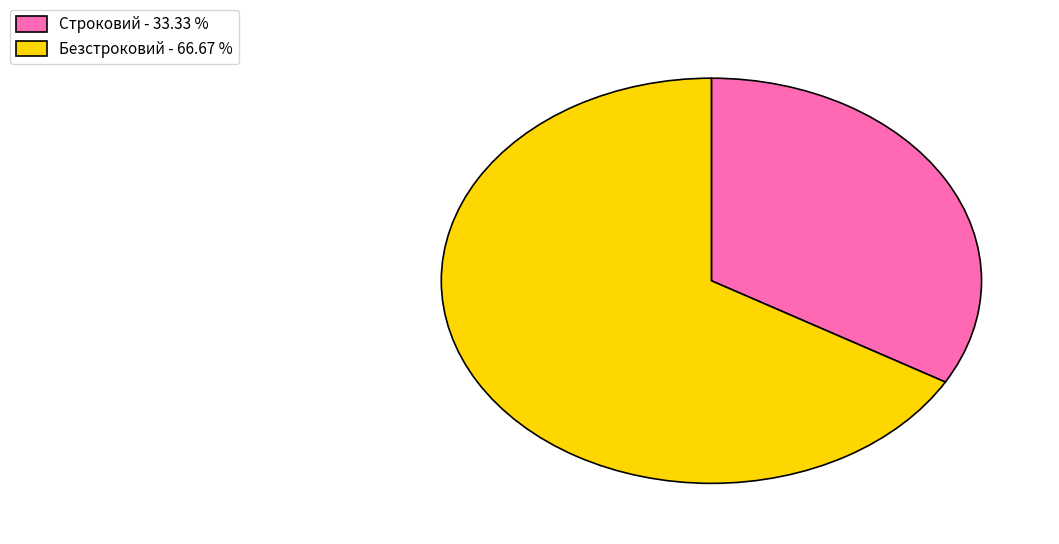

What is the largest slice in the pie chart?

Безстроковий